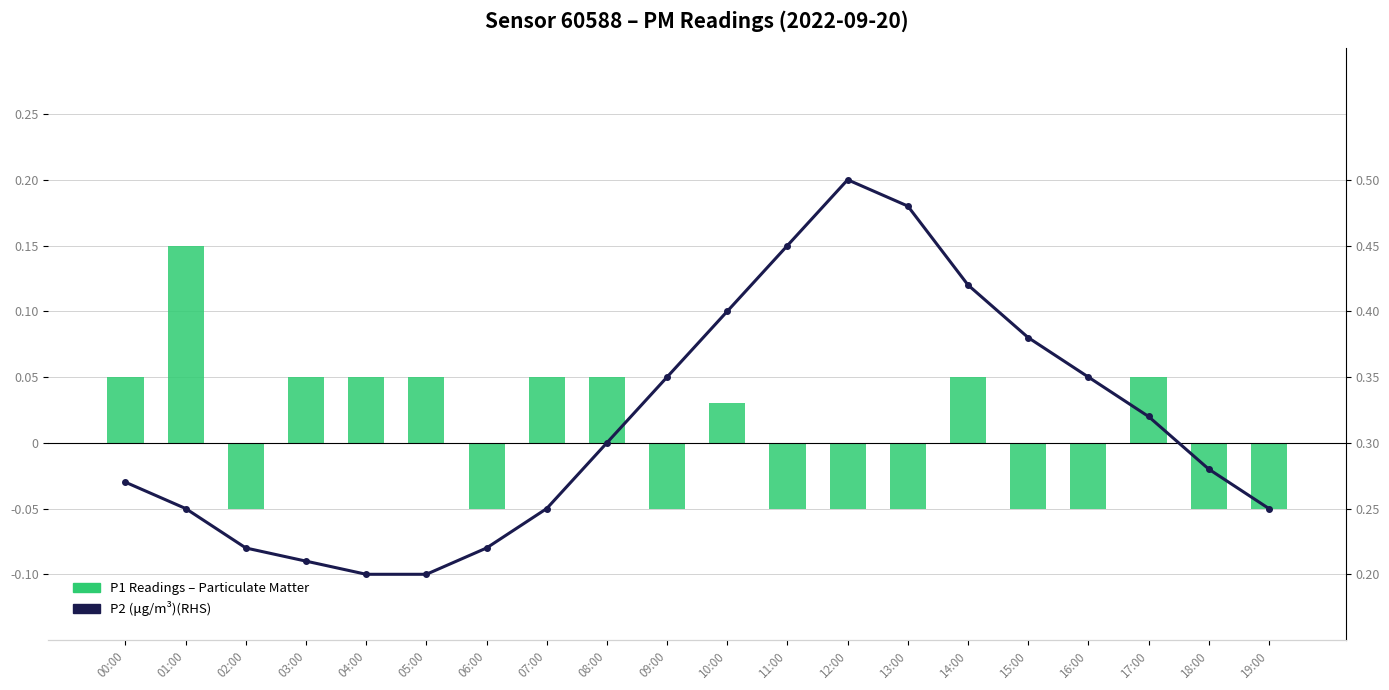

Reading left to right, extract all data points from this chart.

P1 Readings – Particulate Matter: 0.0	0.2	-0.0	0.0	0.0	0.0	-0.0	0.0	0.0	-0.0	0.0	-0.0	-0.0	-0.0	0.0	-0.0	-0.0	0.0	-0.0	-0.0
P2 (μg/m³)(RHS): 0.3	0.2	0.2	0.2	0.2	0.2	0.2	0.2	0.3	0.3	0.4	0.5	0.5	0.5	0.4	0.4	0.3	0.3	0.3	0.2